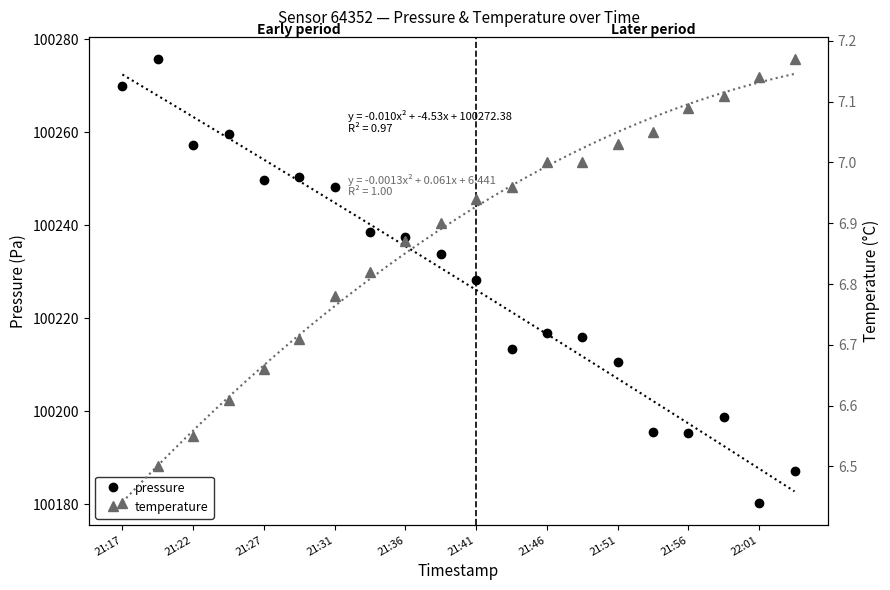

What is the value of the pressure point at the 19th from the left?

100180.3